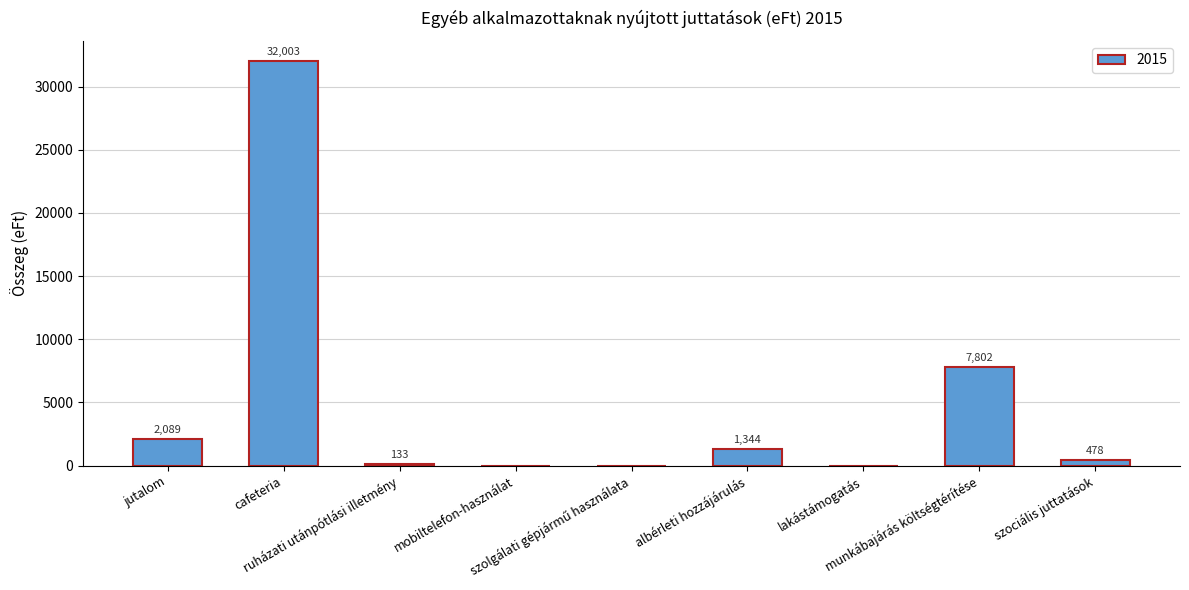

What is the greatest value displayed?

32003